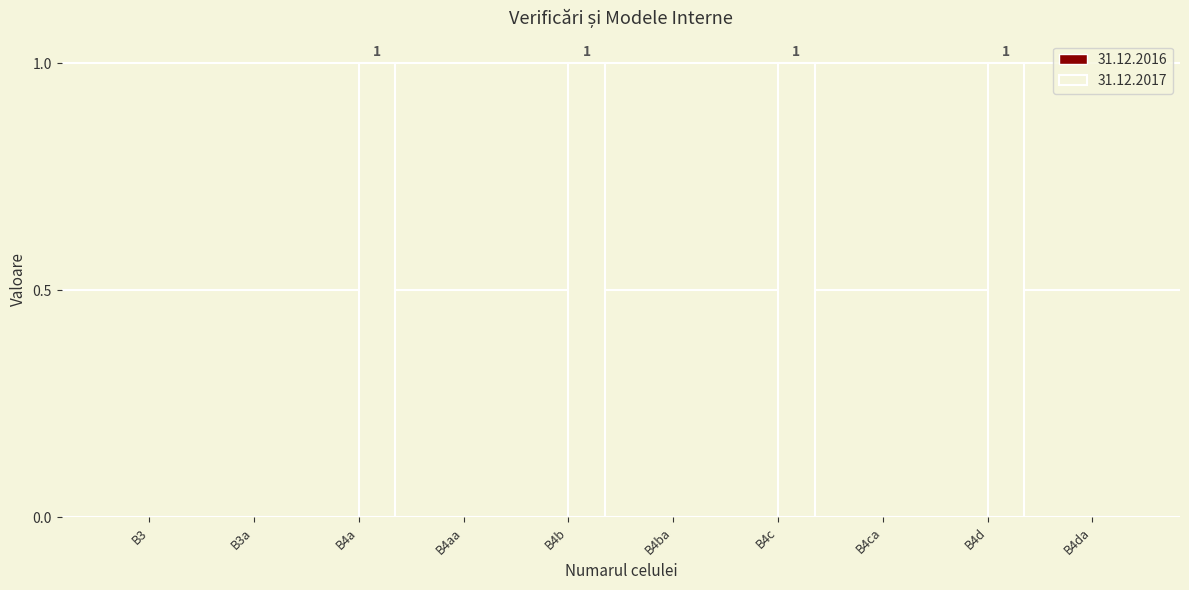

What is the sum of all values?

4